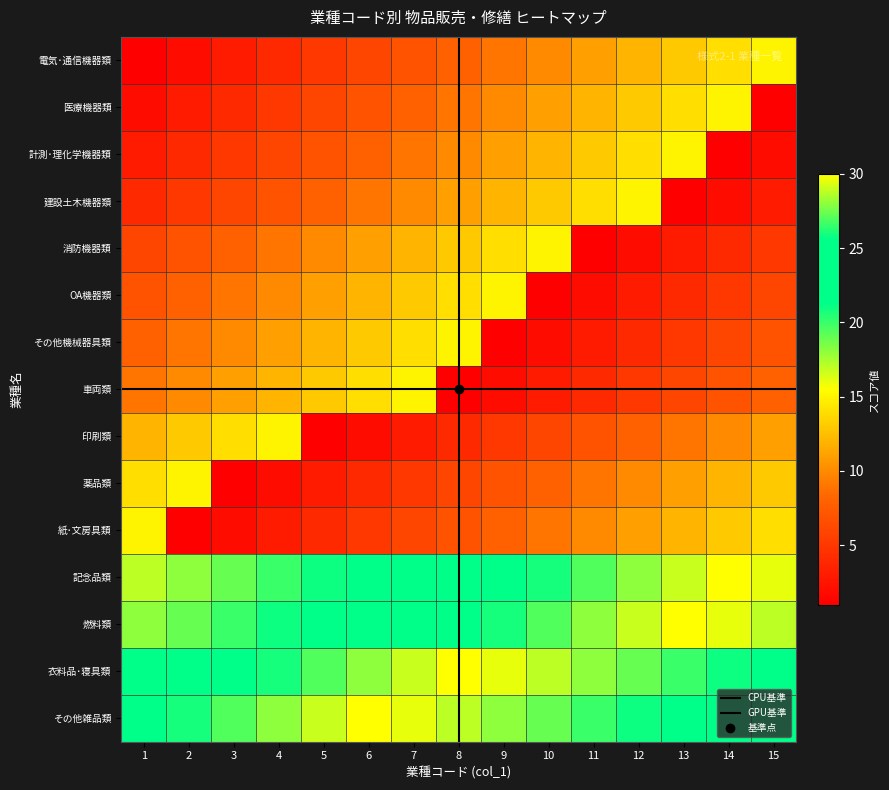

Count the number of data series in this chart.

15